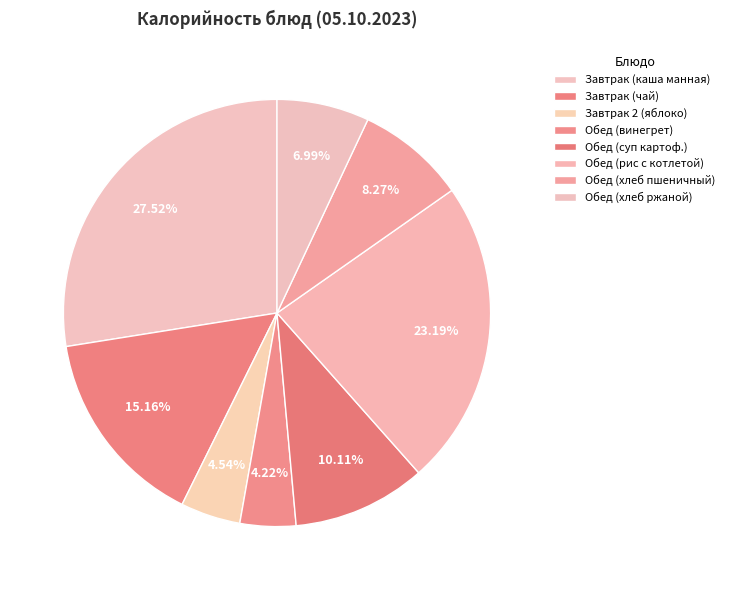

To the nearest percent, what is the difference between the Завтрак 2 (яблоко) and Завтрак (чай) slice percentages?

11%